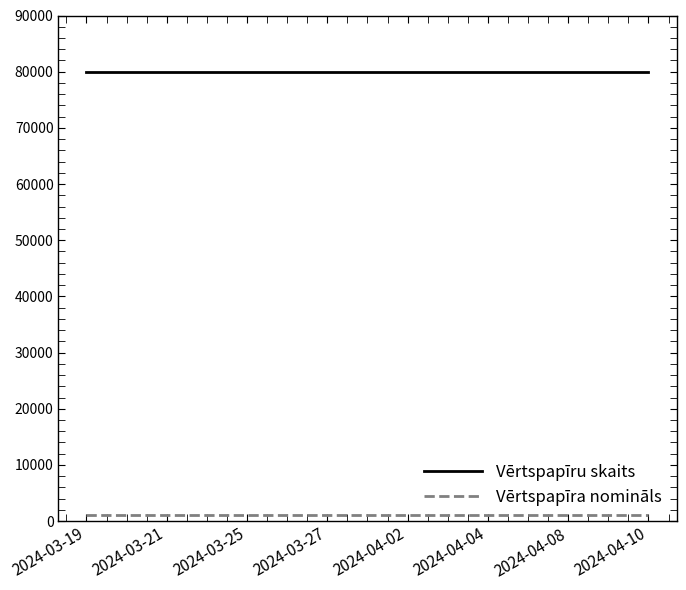

How many lines are shown in the chart?

2